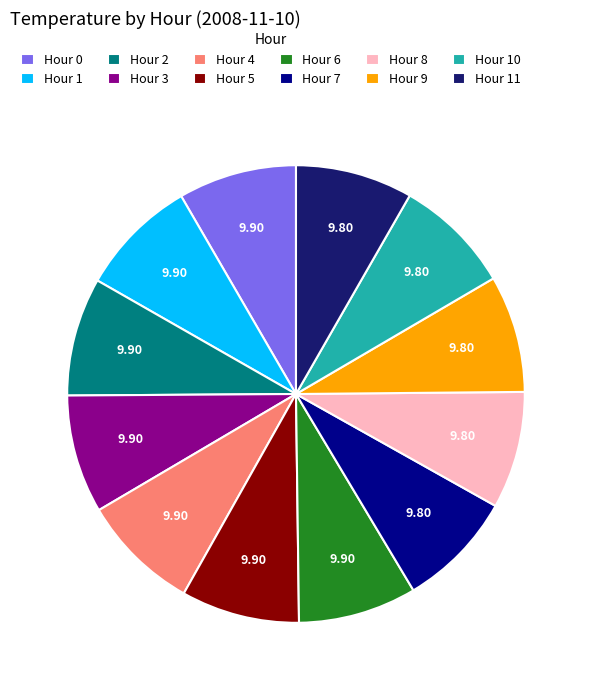

How many segments does this pie chart have?

12